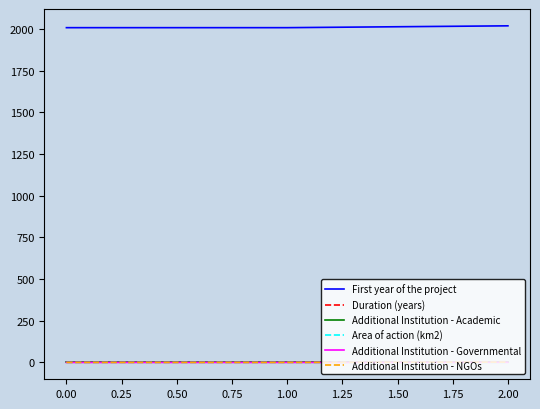

Is the value of Additional Institution - Academic at 2.00 greater than the value of First year of the project at 0.00?

No